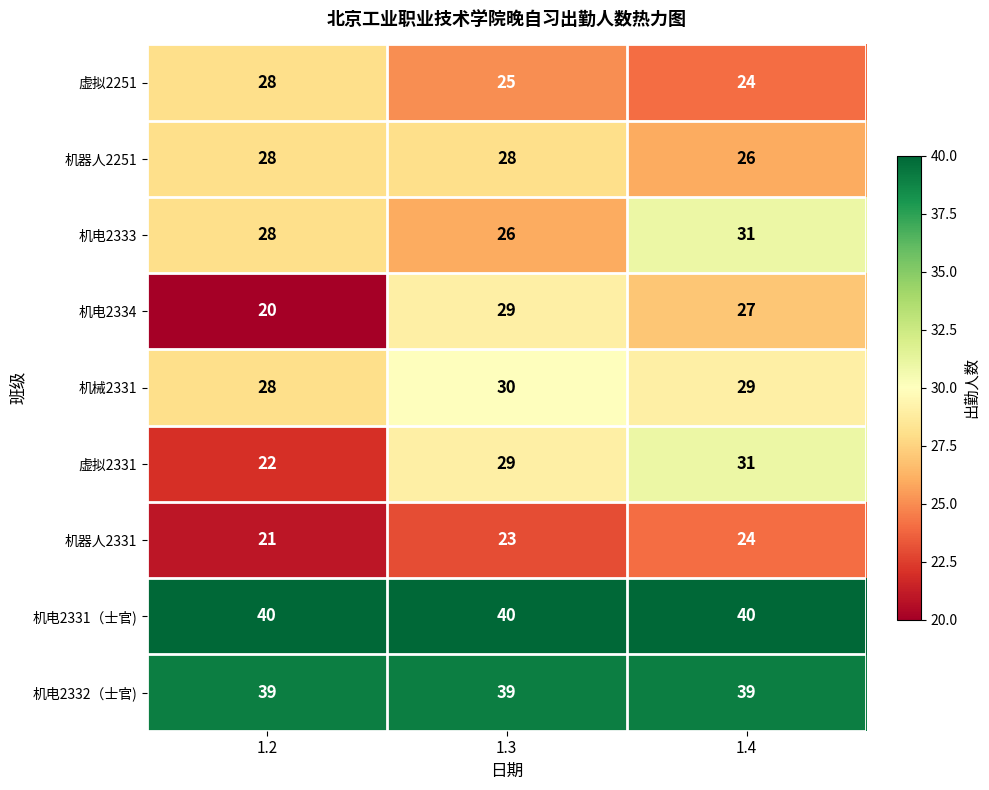

The 机电2334 series shows 47 at 1.3. True or false?

False